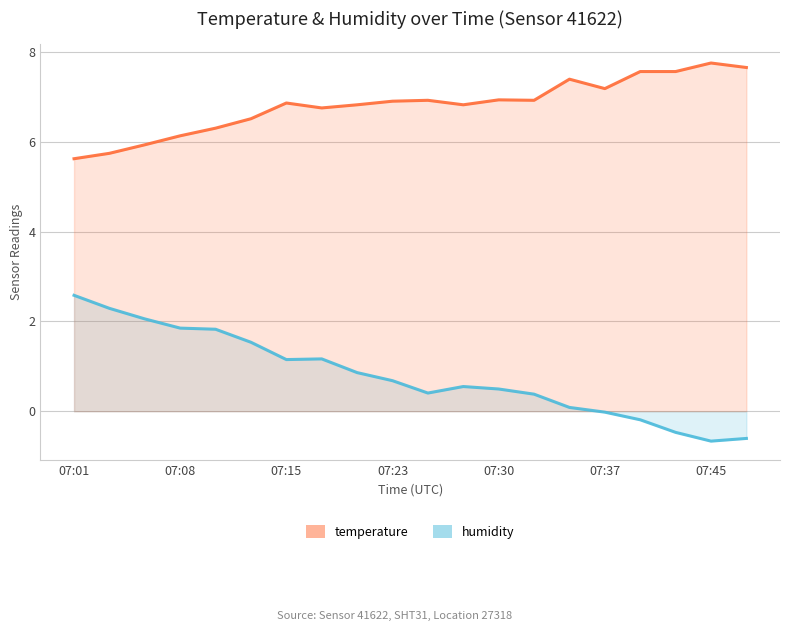

How many interior local valleys does the humidity series have?

3